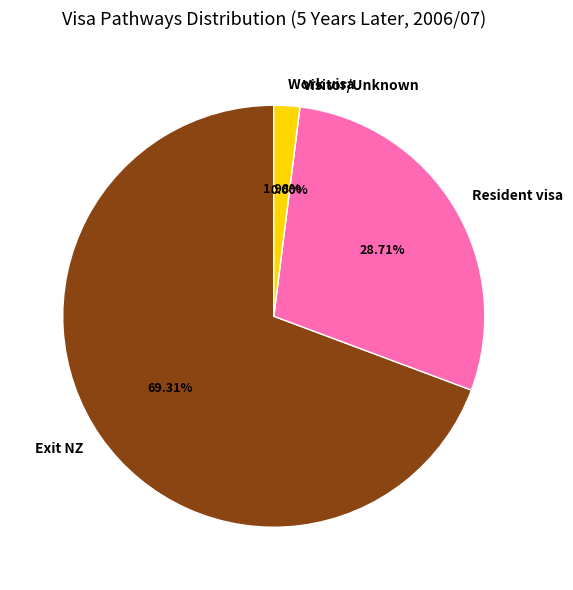

To the nearest percent, what percentage of the pie is Exit NZ?

69%